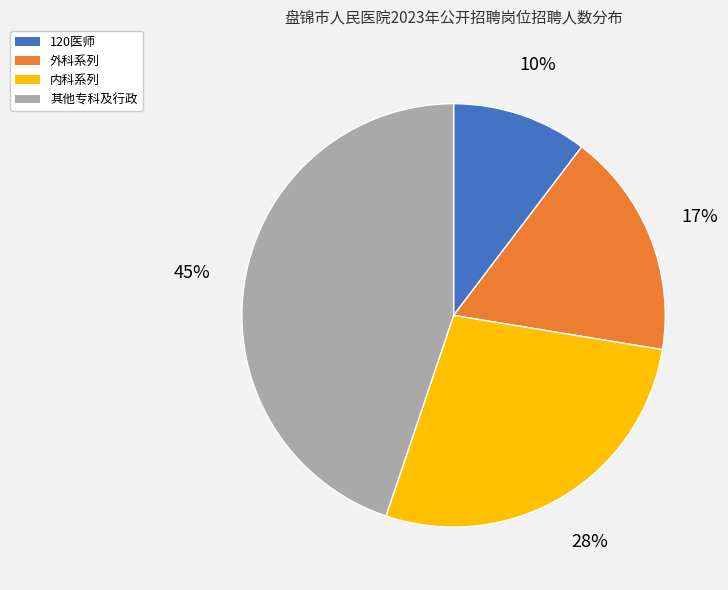

To the nearest percent, what is the average slice percentage?

25%